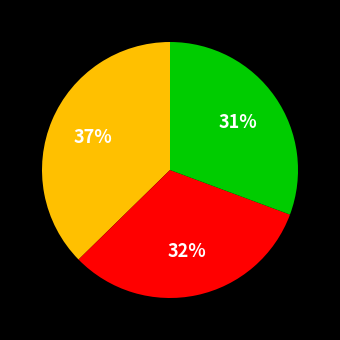

How many slices are in this pie chart?

3